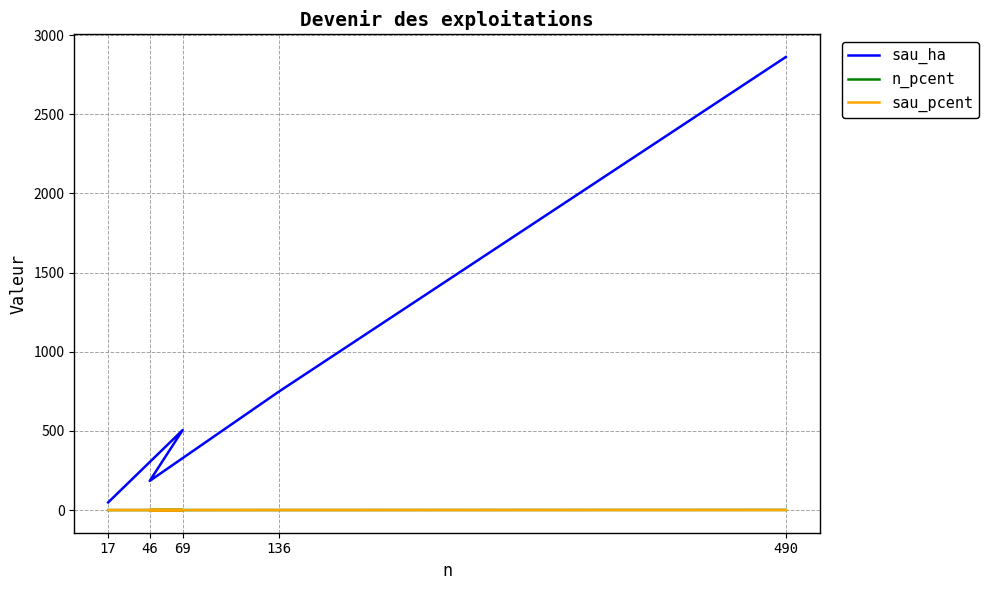

What is the average value of the sau_ha series?

869.4